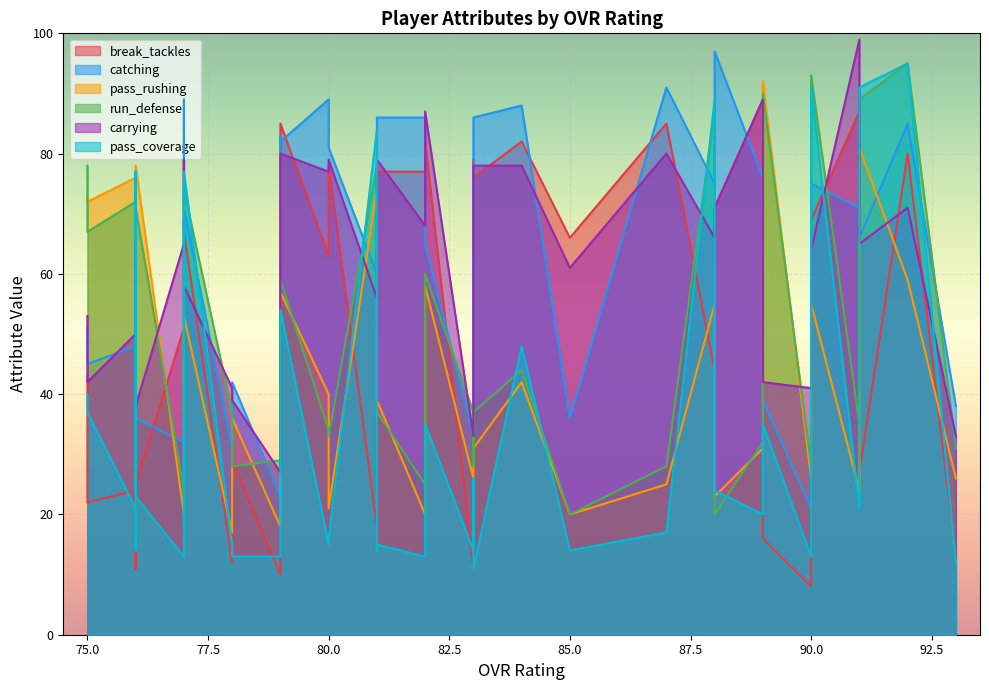

What is the sum of all break_tackles values?

2054